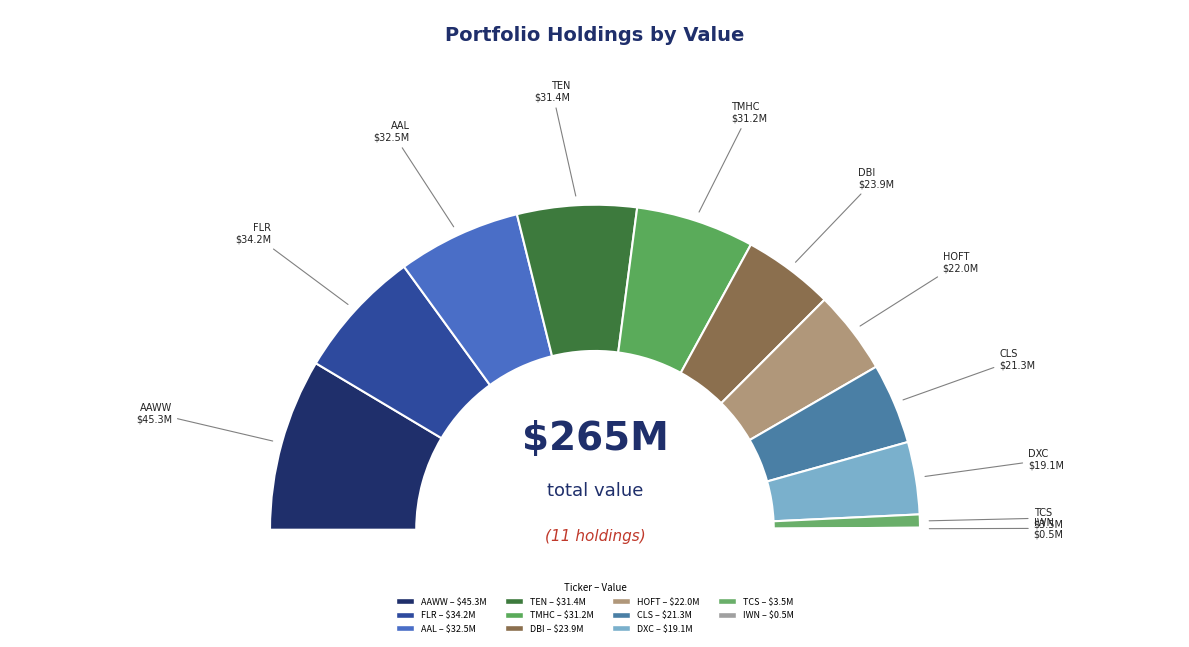

Is it true that CONTAINER STORE GROUP INC is 1% of the pie?

True